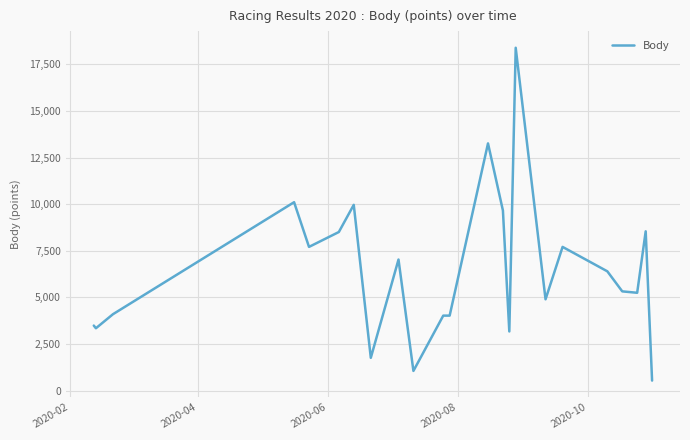

What is the minimum value shown in the chart?

537